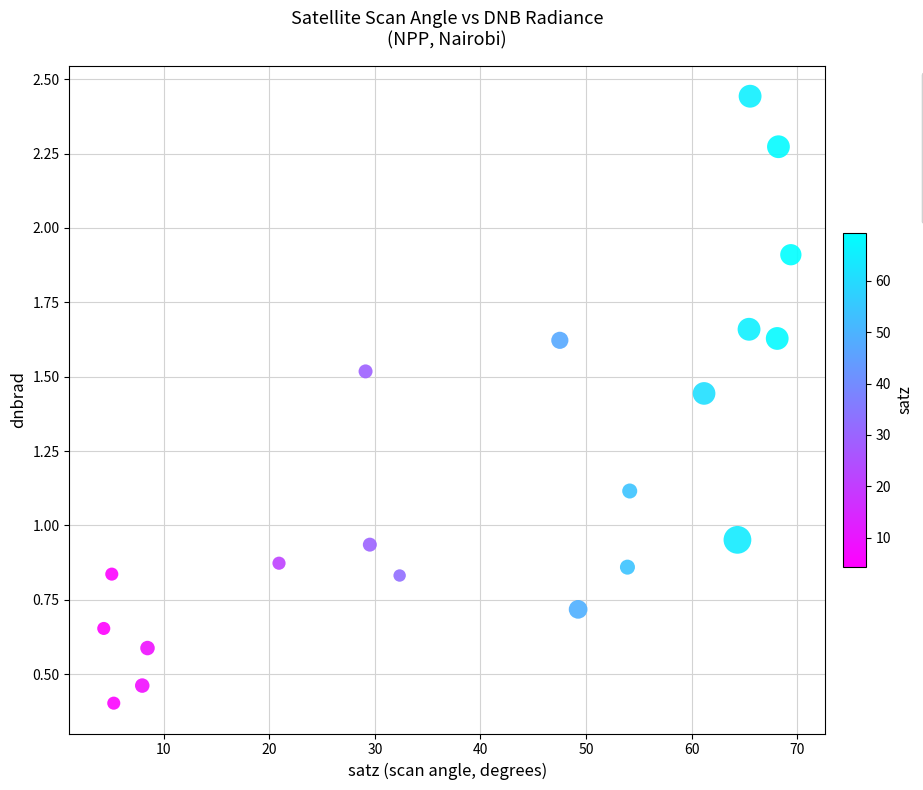

What is the range of Y values (max minus min)?

2.0